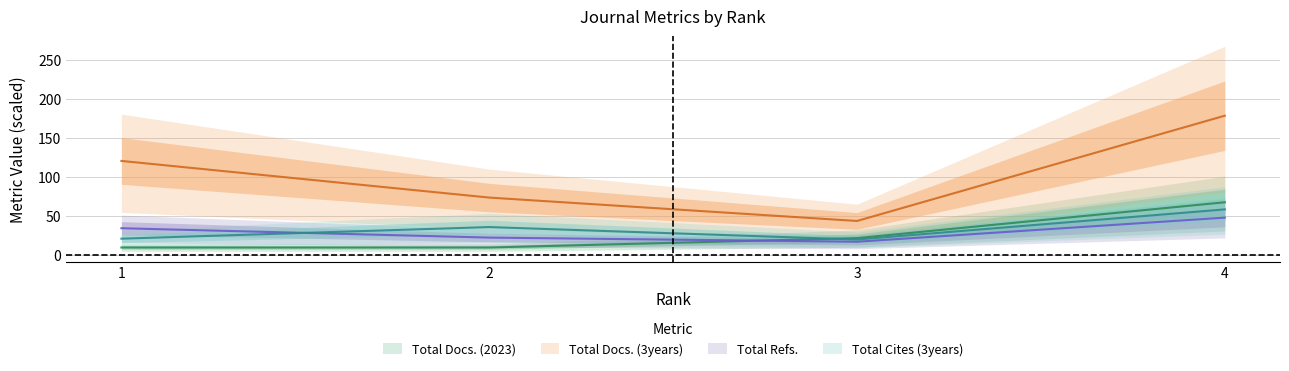

The Total Cites (3years) series shows 7.3 at 1. True or false?

False